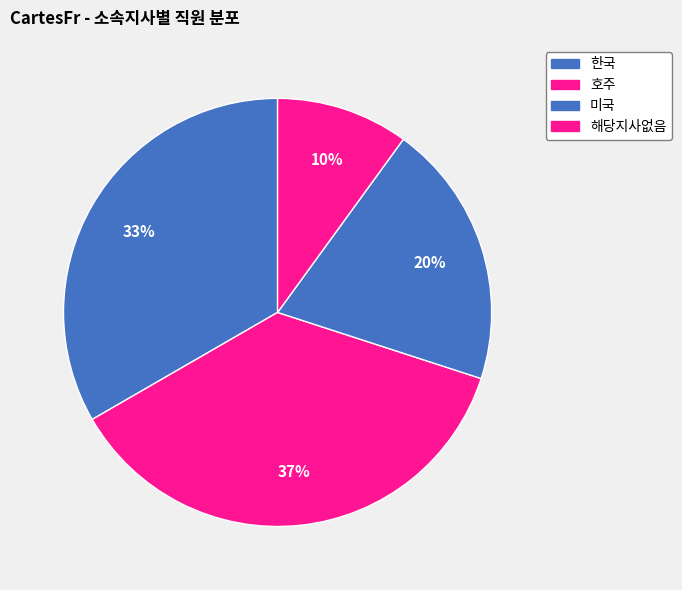

Is there a majority slice in this chart?

No